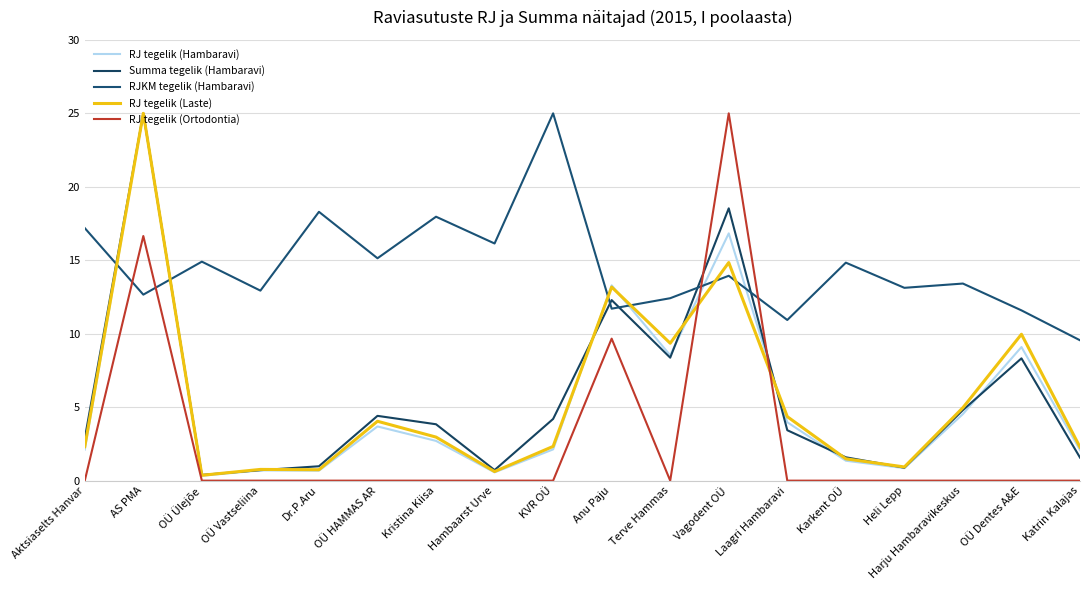

List the series in order of their peak value, lowest first.

RJ tegelik (Hambaravi), Summa tegelik (Hambaravi), RJKM tegelik (Hambaravi), RJ tegelik (Laste), RJ tegelik (Ortodontia)